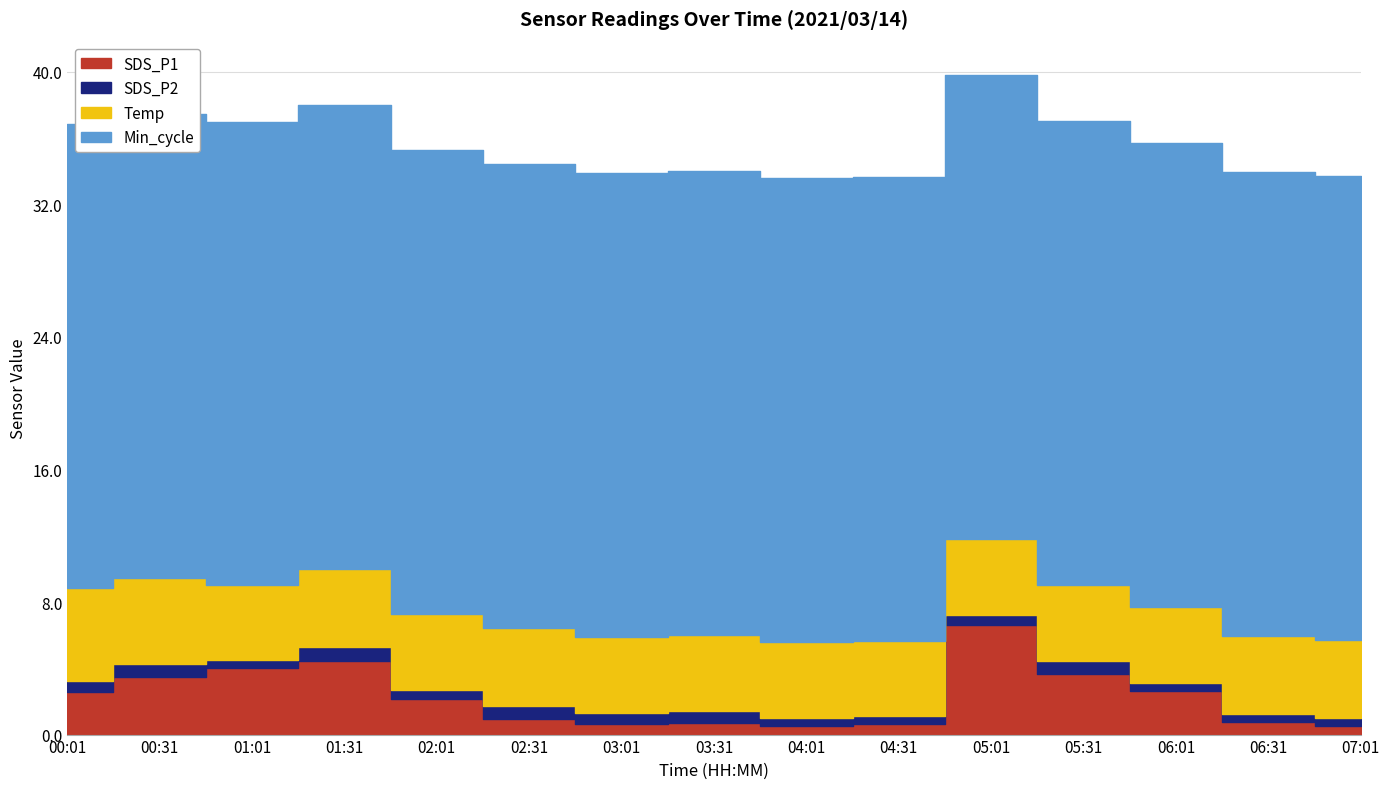

At which category is the sum across all series the highest?

05:01